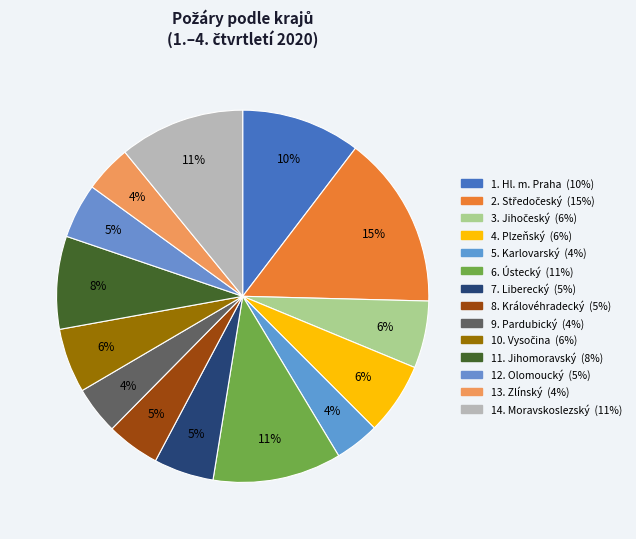

Which category has the biggest portion of the pie?

Středočeský